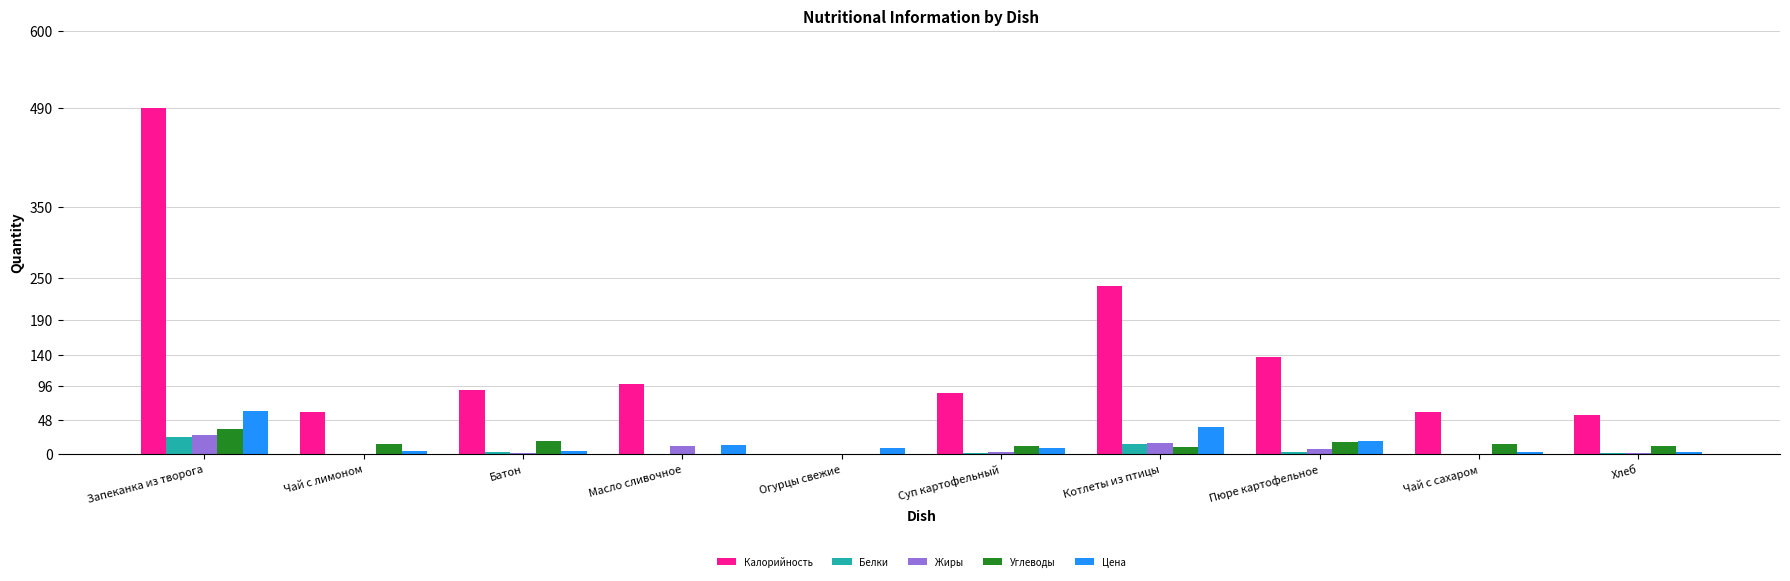

Where does the Белки series first go above 2?

Запеканка из творога